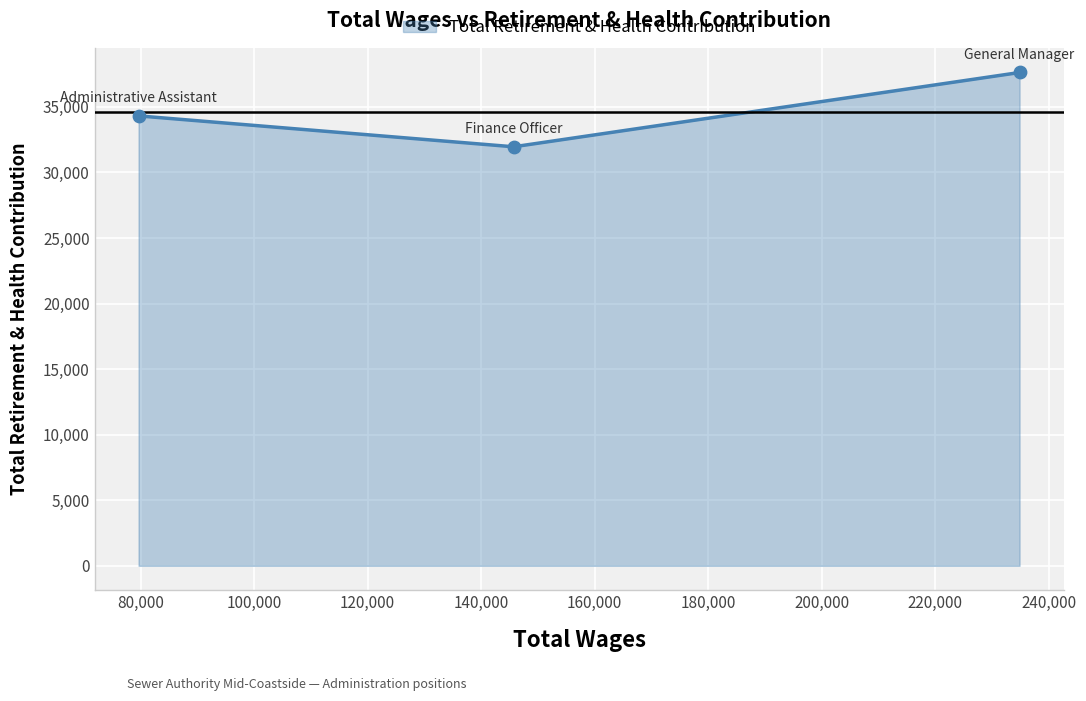

What is the greatest value displayed?

37620